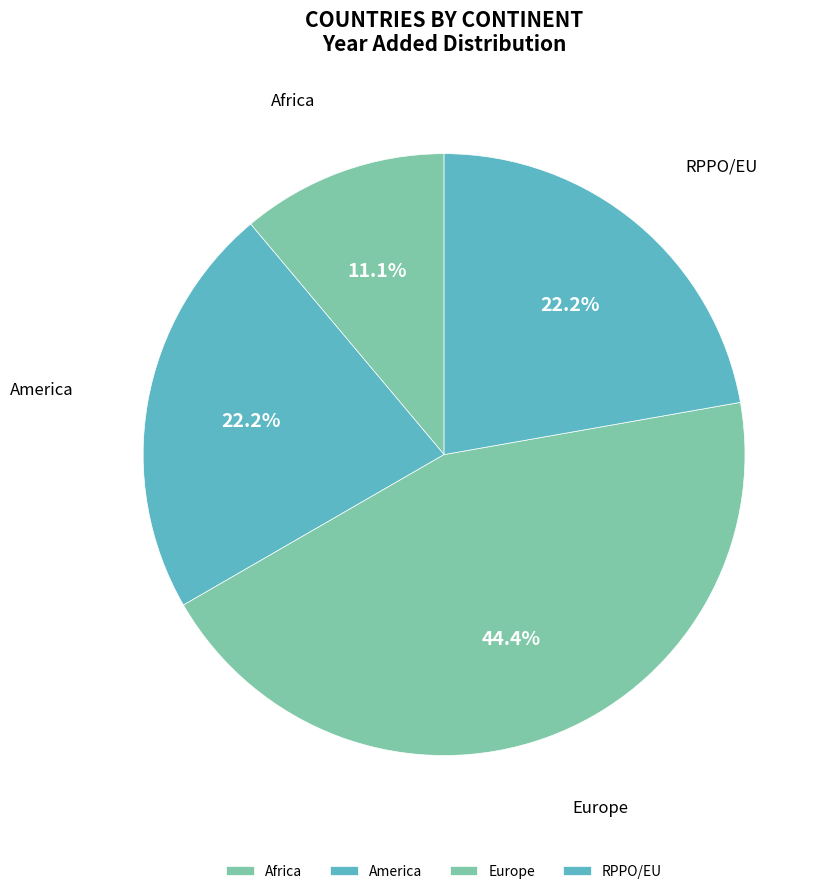

Approximately how many times larger is the value at America compared to Africa?

2.0